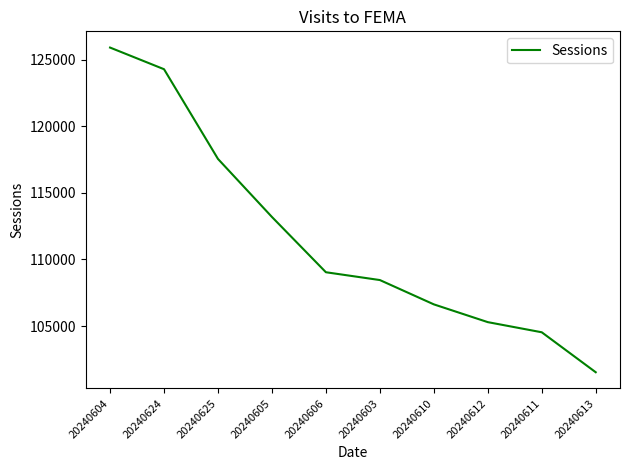

At which category does the chart reach its minimum across all series?

20240613